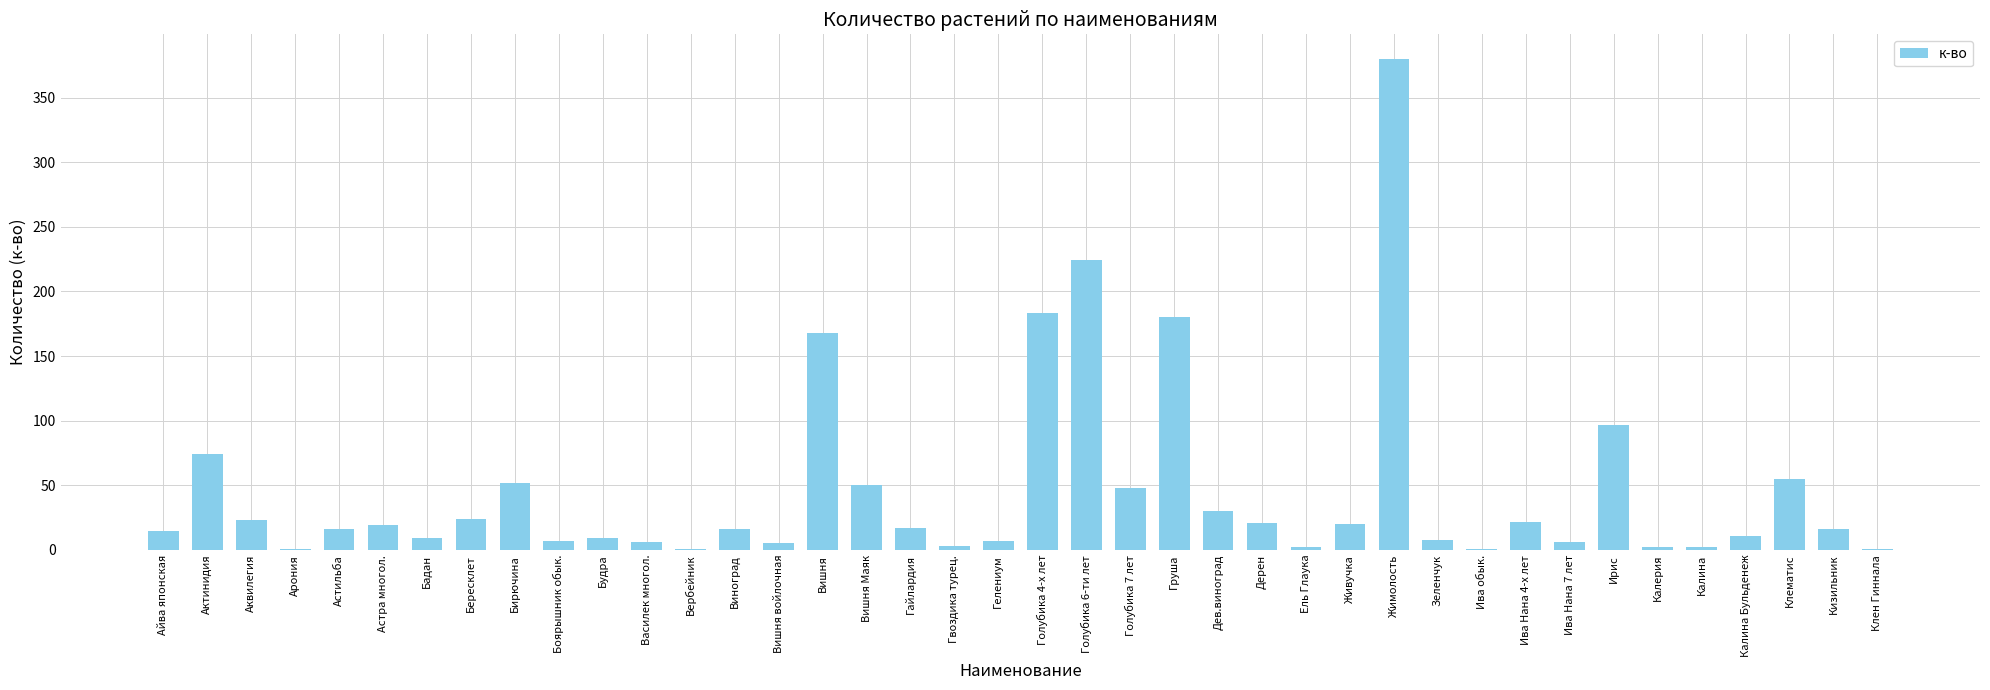

What is the average value?

46